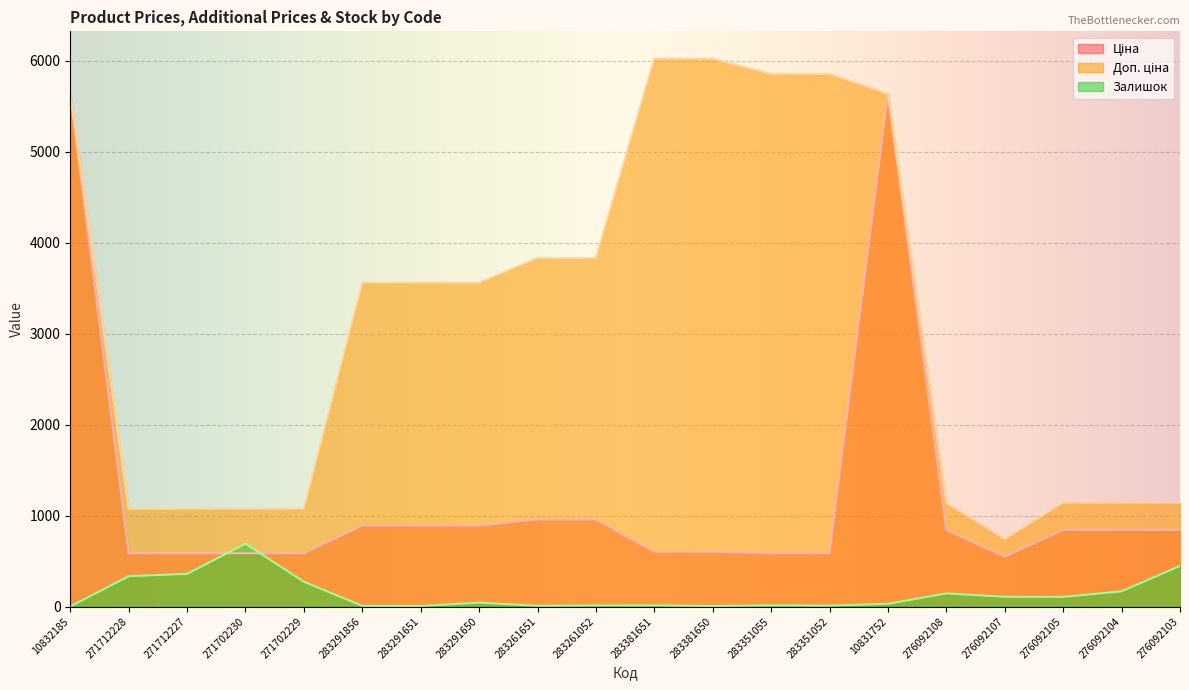

What is the value of the Ціна point at the 20th from the left?

842.8